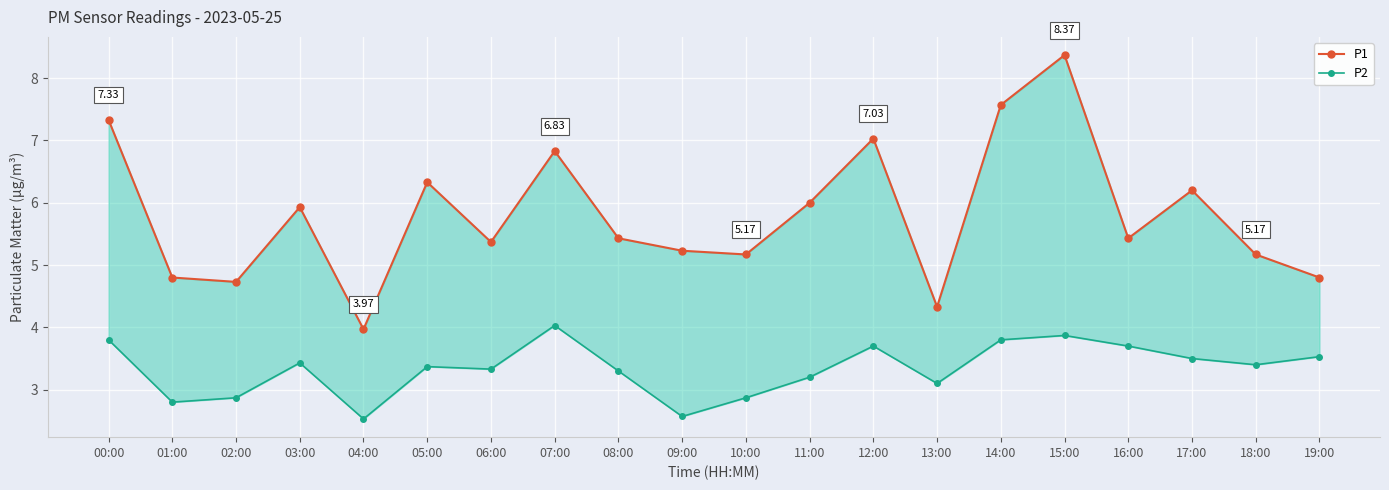

Is it true that P2 equals 3.2 at 11:00?

True